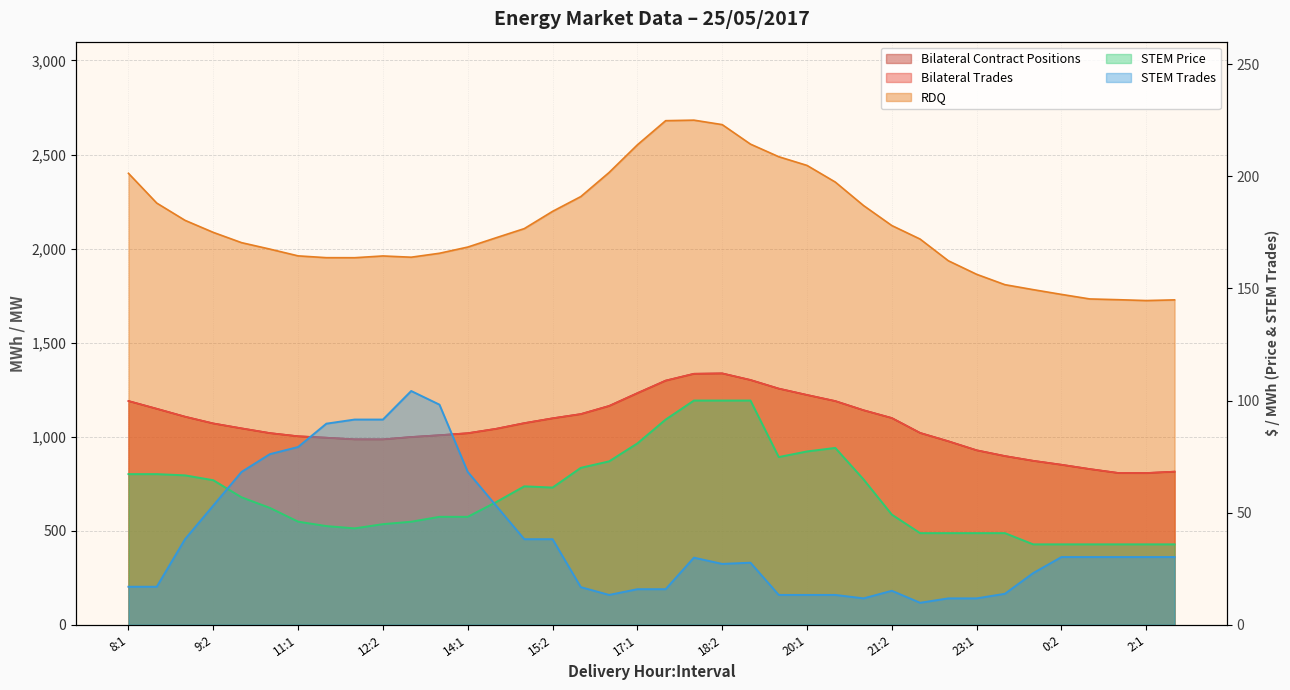

True or false: STEM Trades has a value of 52.9 at 12:1.

False